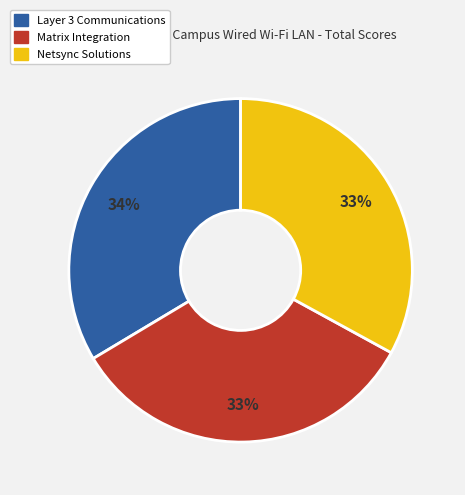

Is there a majority slice in this chart?

No